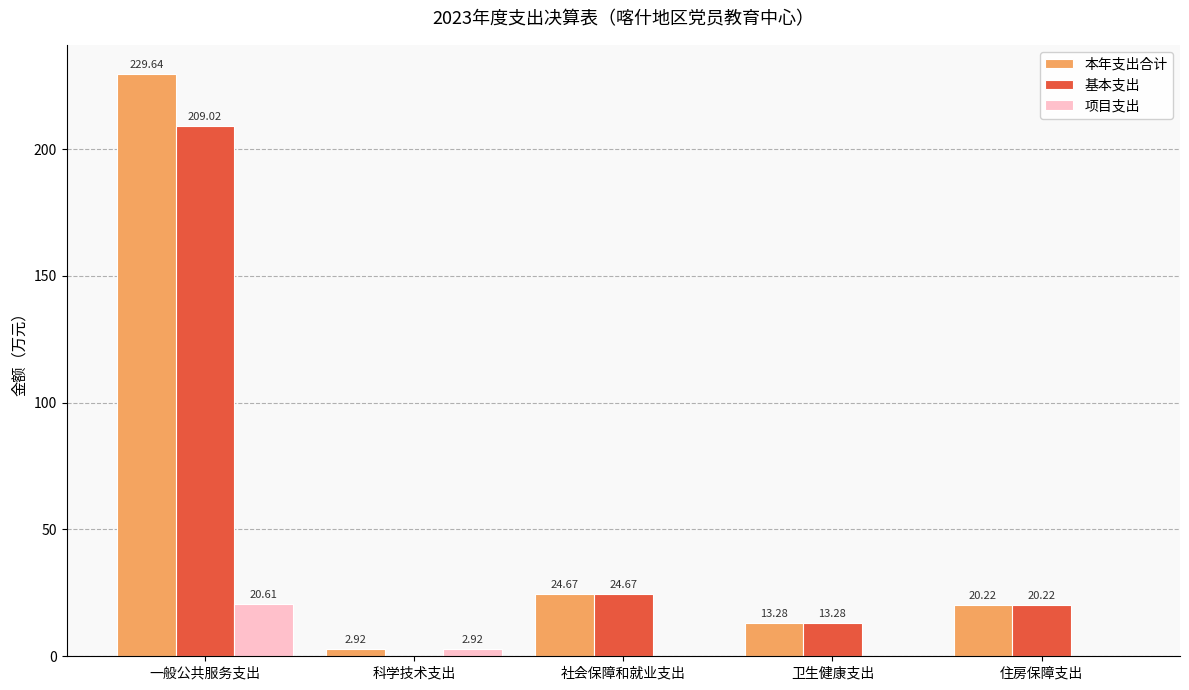

What is the sum of all 基本支出 values?

267.2